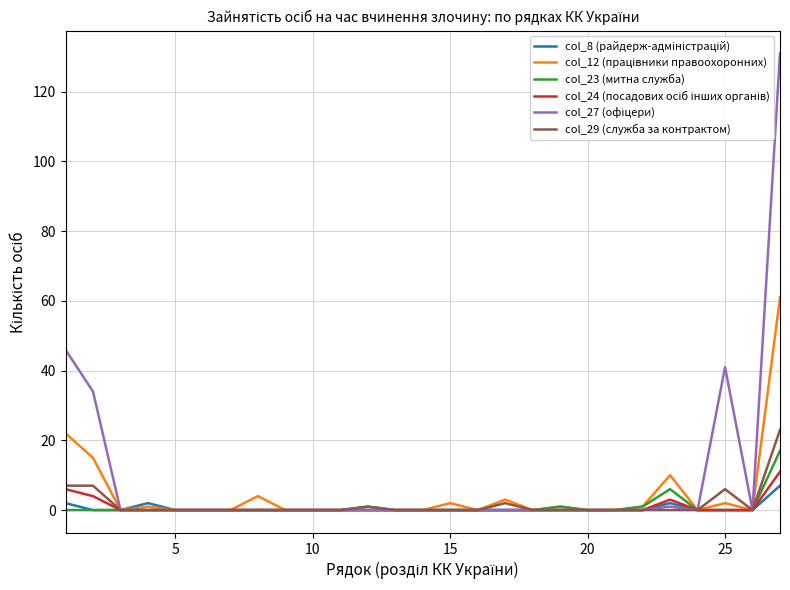

What is the greatest value displayed?

131